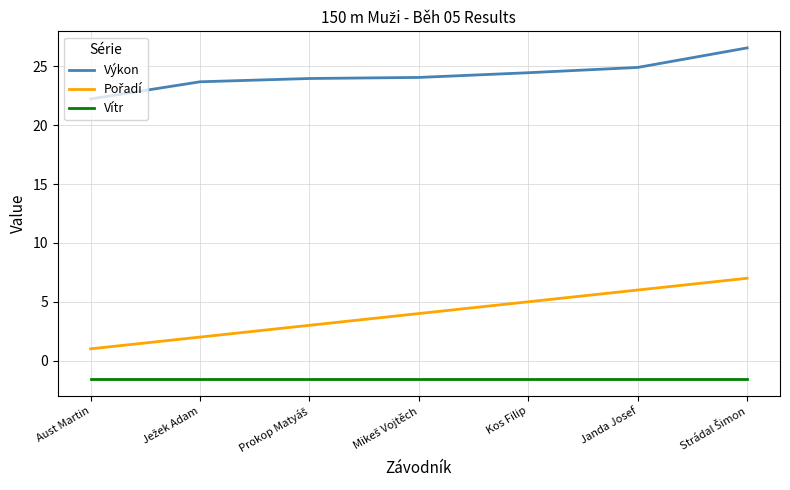

Which series has the largest total across all categories?

Výkon